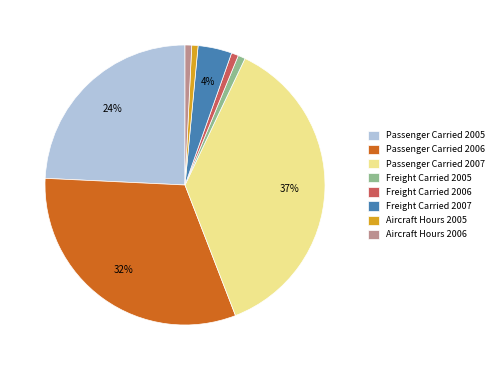

What is the ratio of the value at Passenger Carried 2005 to the value at Passenger Carried 2006?

0.8